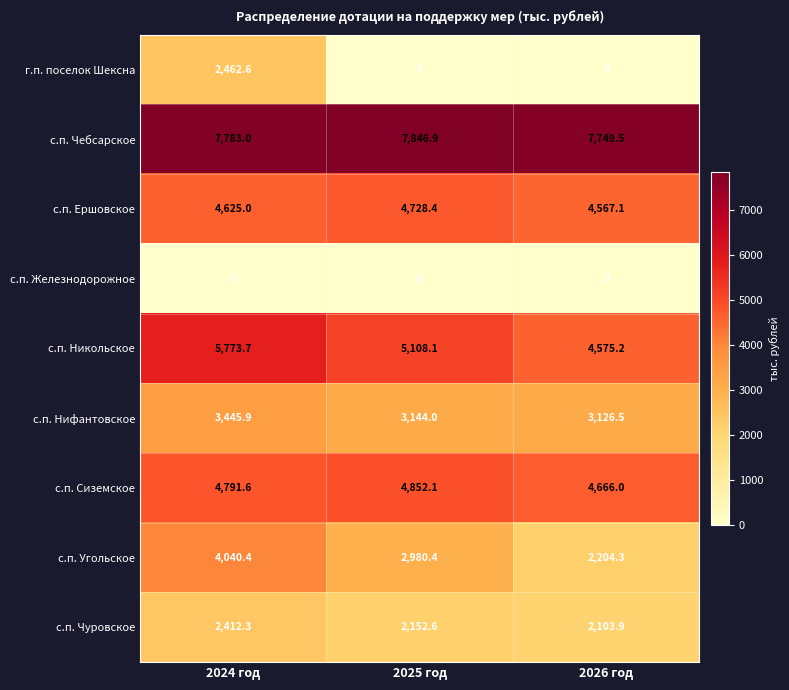

At which category does the chart reach its peak across all series?

2025 год